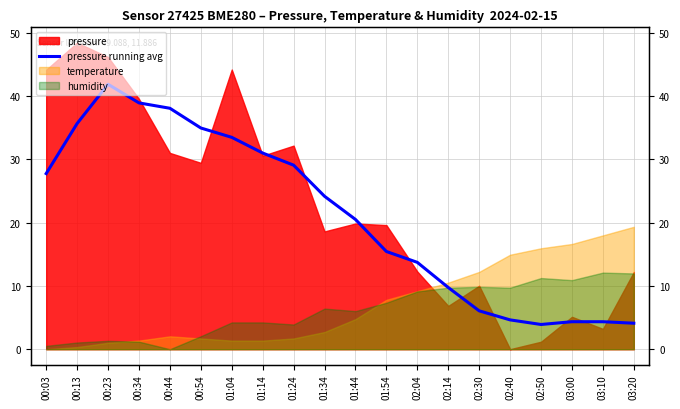

What is the difference between the second highest and minimum values?

35.0